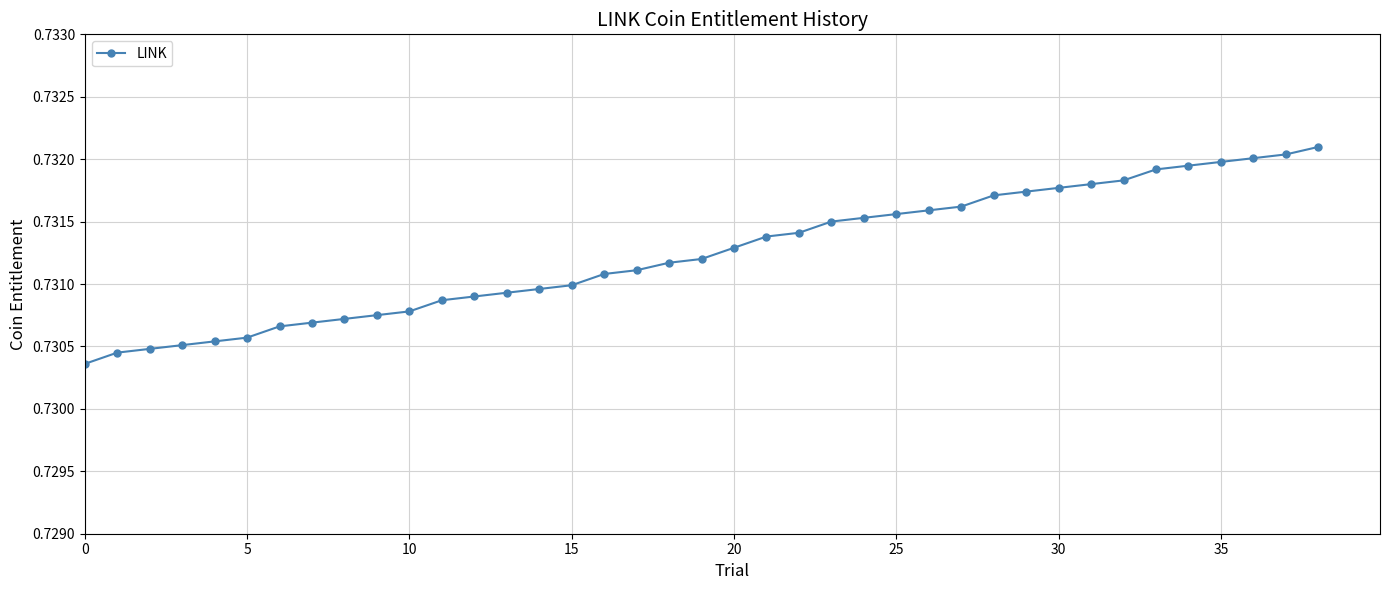

What is the sum of all values?

28.5